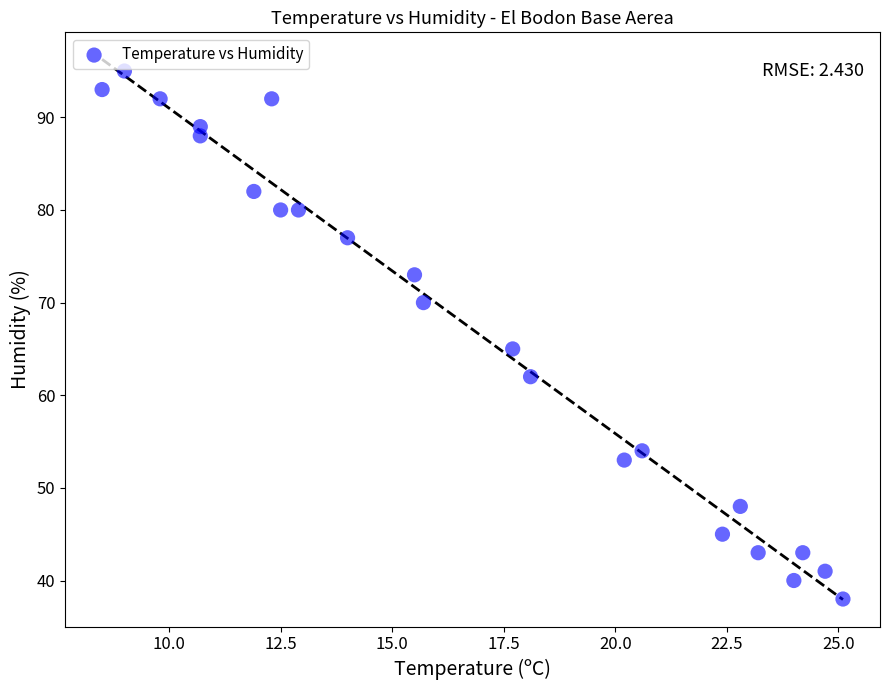

What is the range of Y values (max minus min)?

57